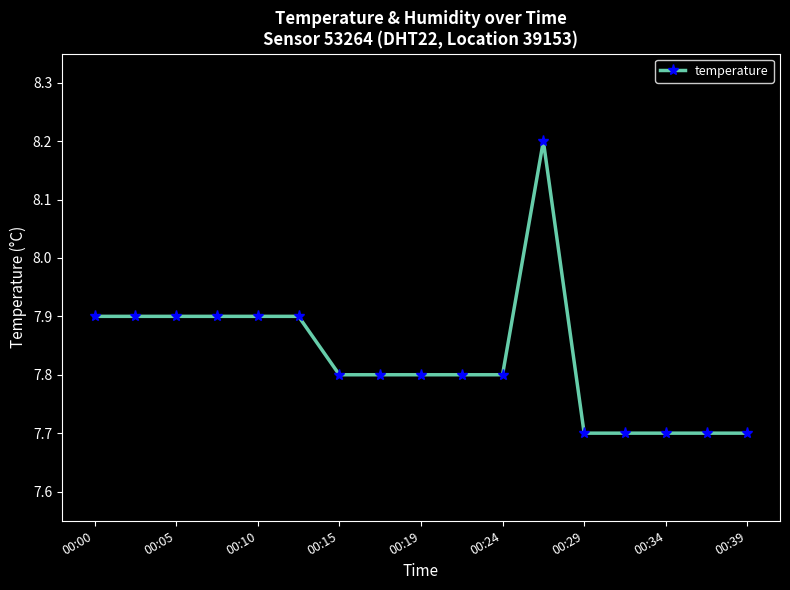

What is the smallest value displayed?

7.7